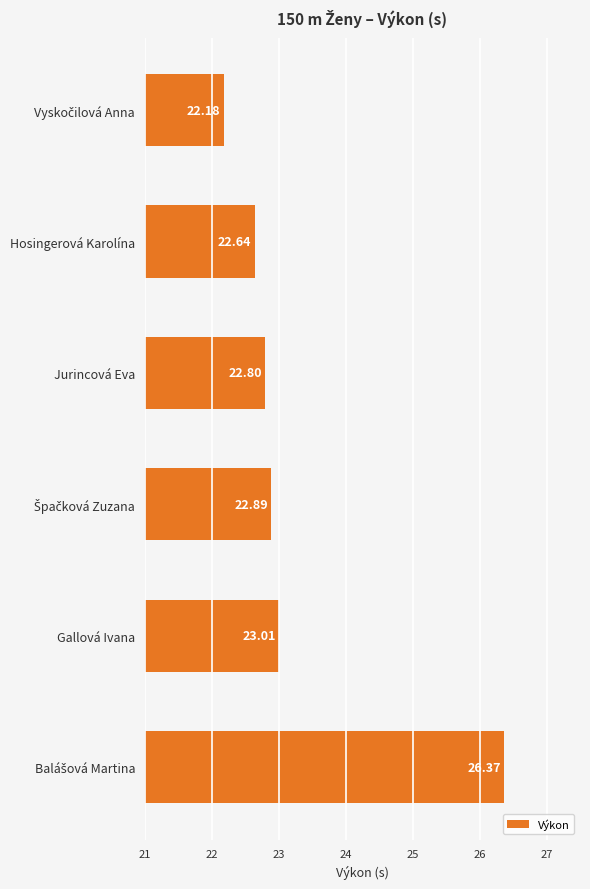

What is the label of the 3rd bar from the top?

Jurincová Eva